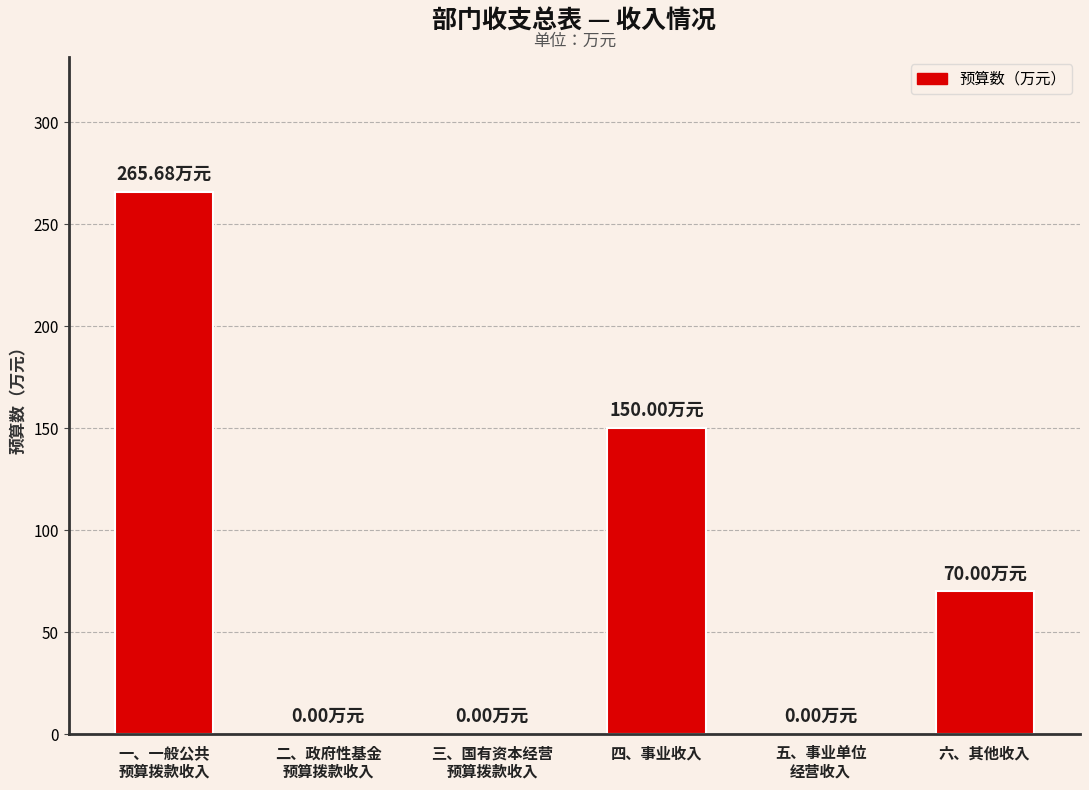

Count the values in the range 0 to 150.

5